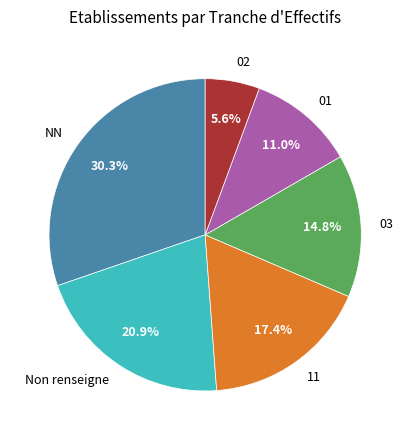

To the nearest percent, what portion does 11 represent?

17%